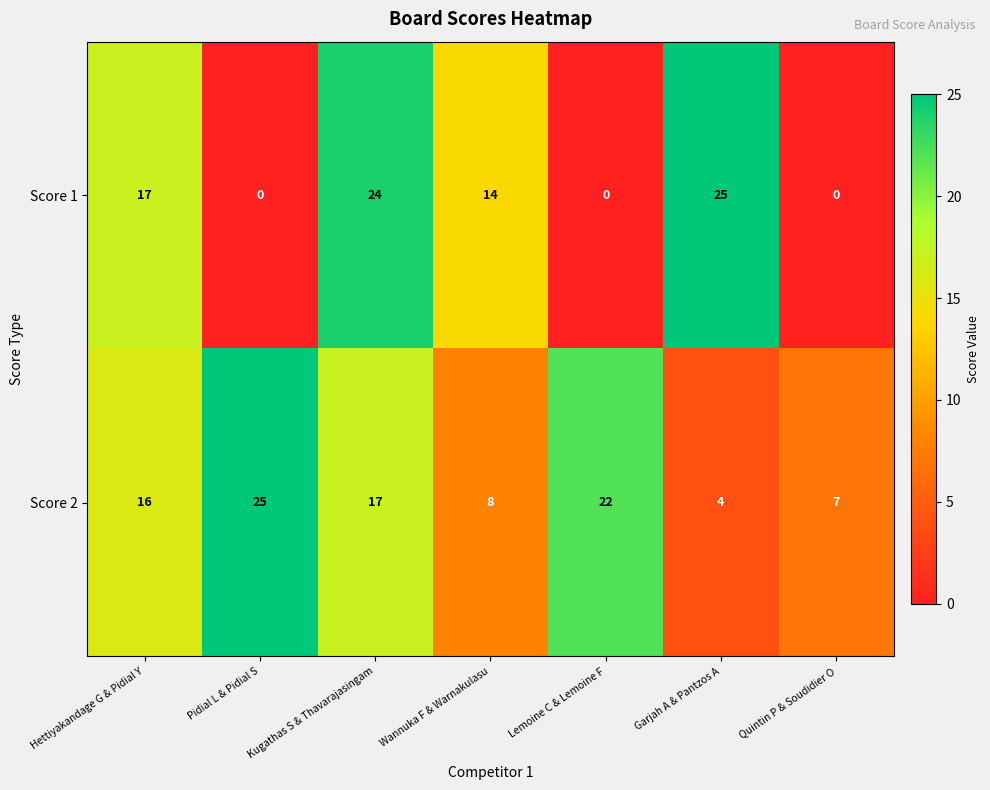

The value of Score 2 at Hettiyakandage G & Pidial Y is 23. True or false?

False